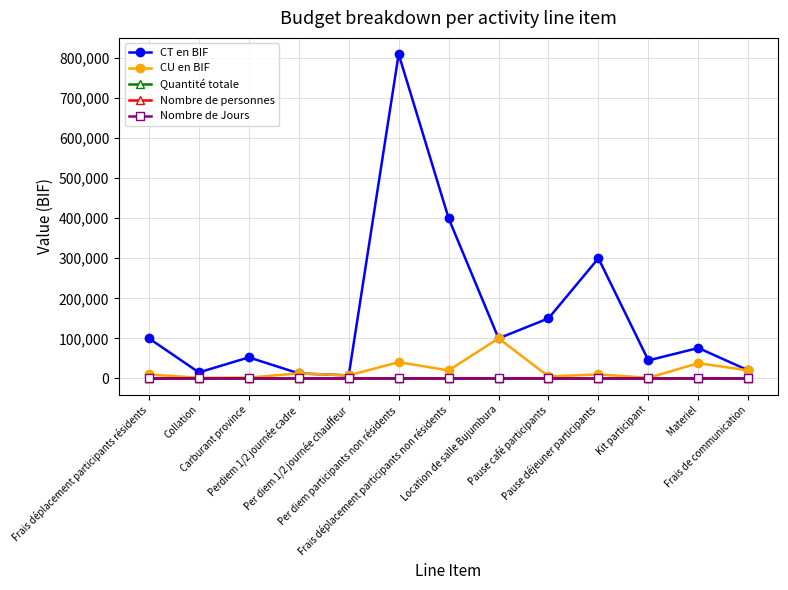

Does the chart have visible grid lines?

Yes